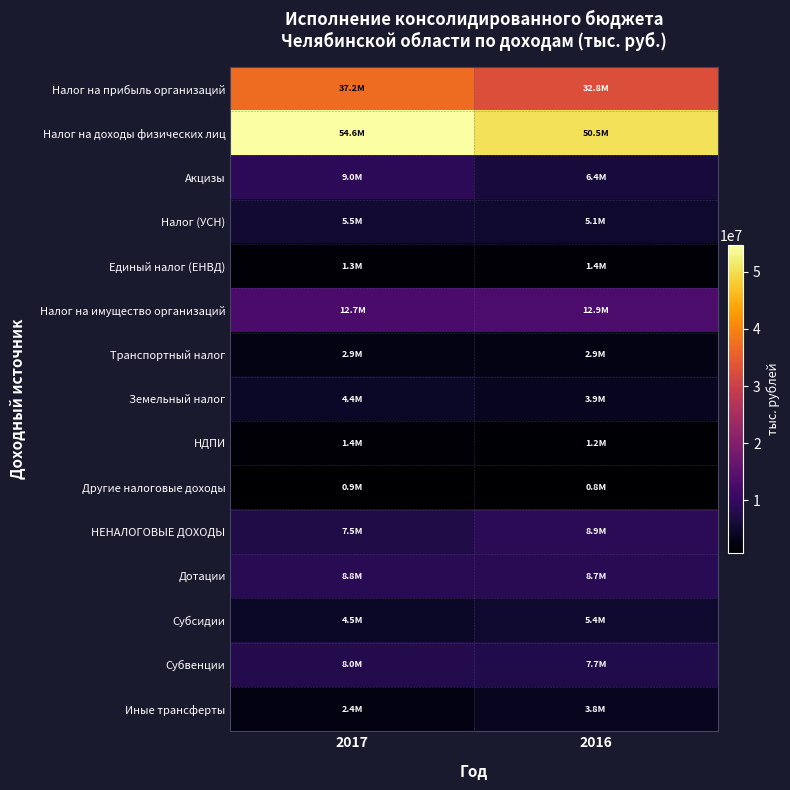

What is the spread (max minus min) of values at 2016?

49695419.2